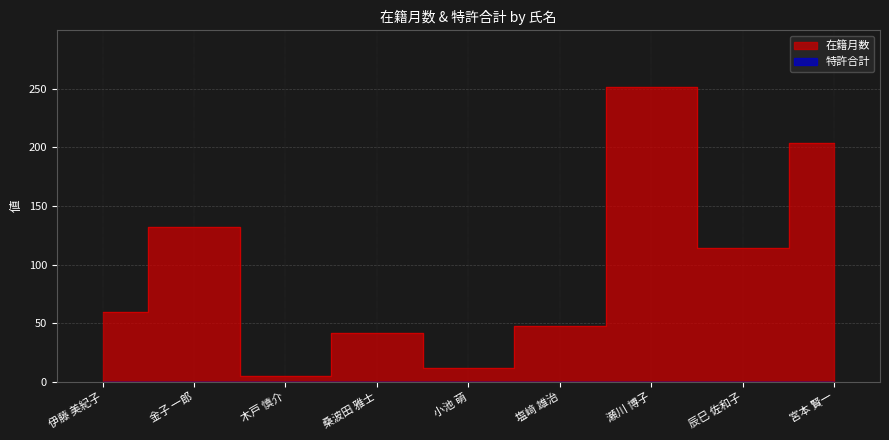

What is the change in value from 伊藤 美紀子 to 宮本 賢一?

+144